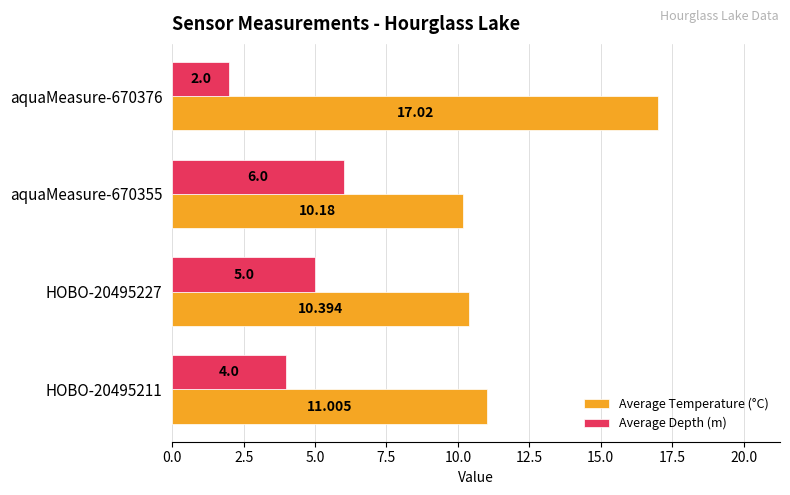

Which series has the widest spread of values?

Average Temperature (°C)